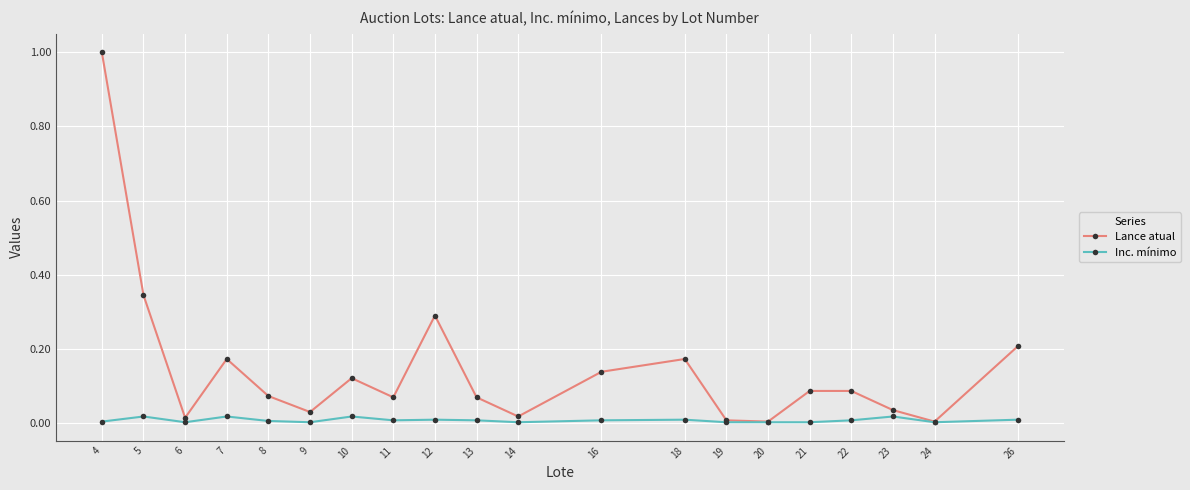

At which category does Lance atual reach its first local peak?

7